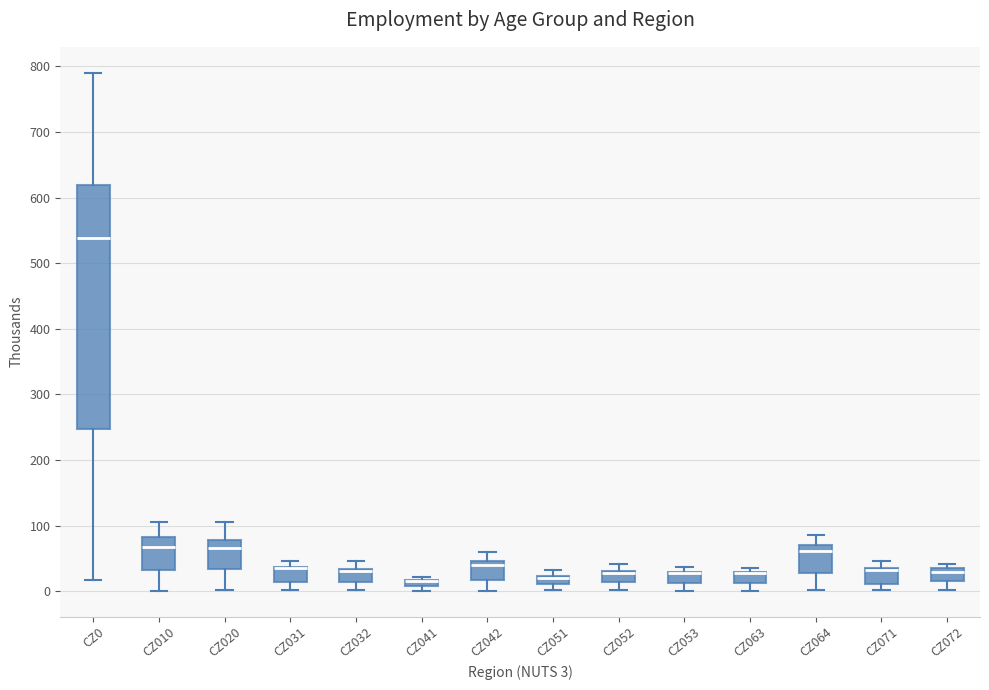

Which box is the tallest, from its lower edge to its upper edge?

CZ0